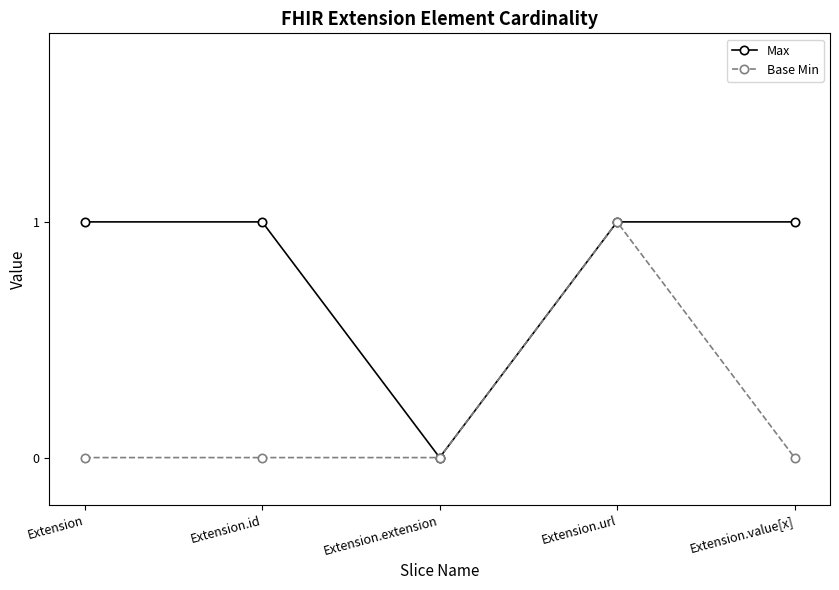

What are all the series names shown in the legend?

Max, Base Min